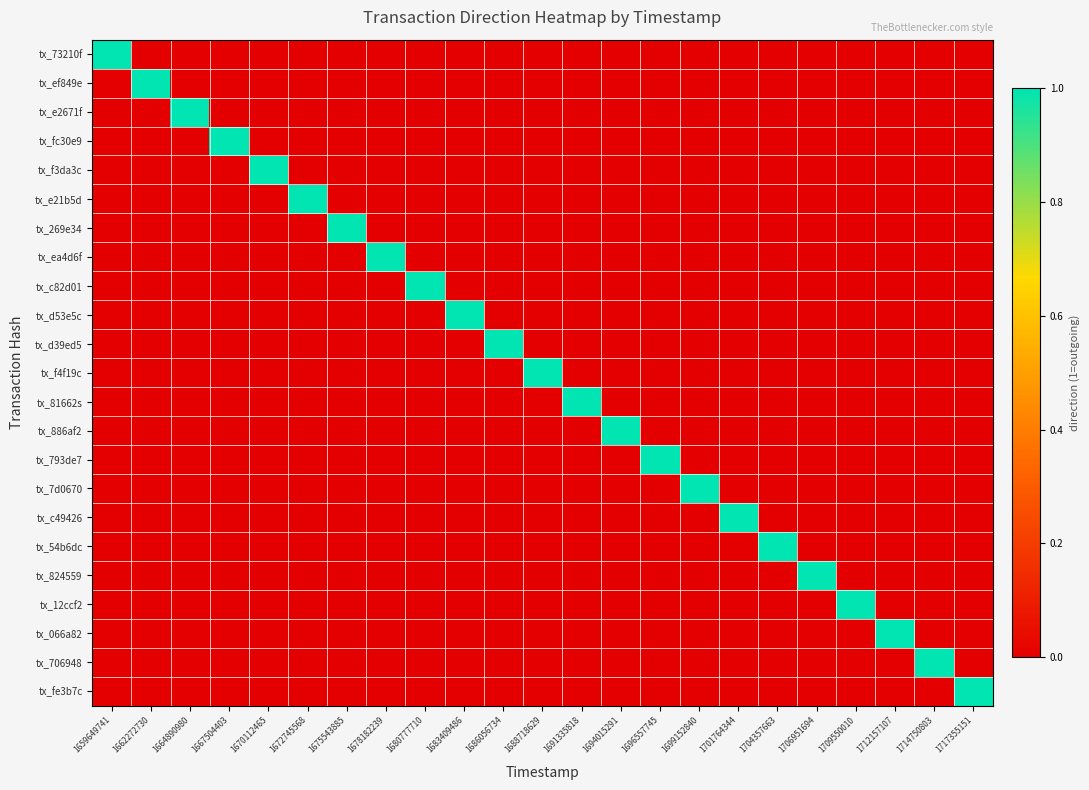

Which series changed the most between 1667504403 and 1672745568?

tx_fc30e9